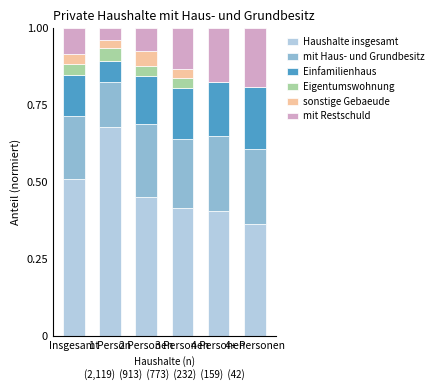

How many distinct data groups are displayed?

6